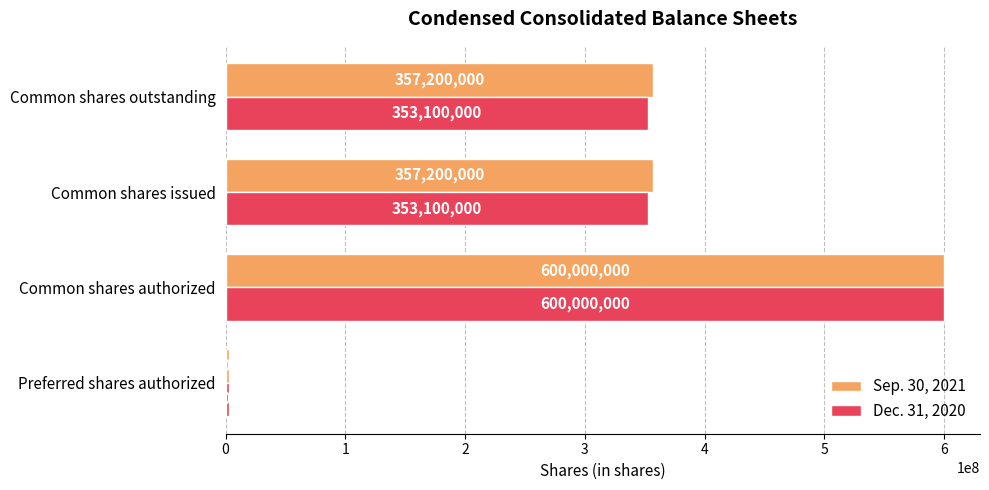

What are all the series names shown in the legend?

Sep. 30, 2021, Dec. 31, 2020